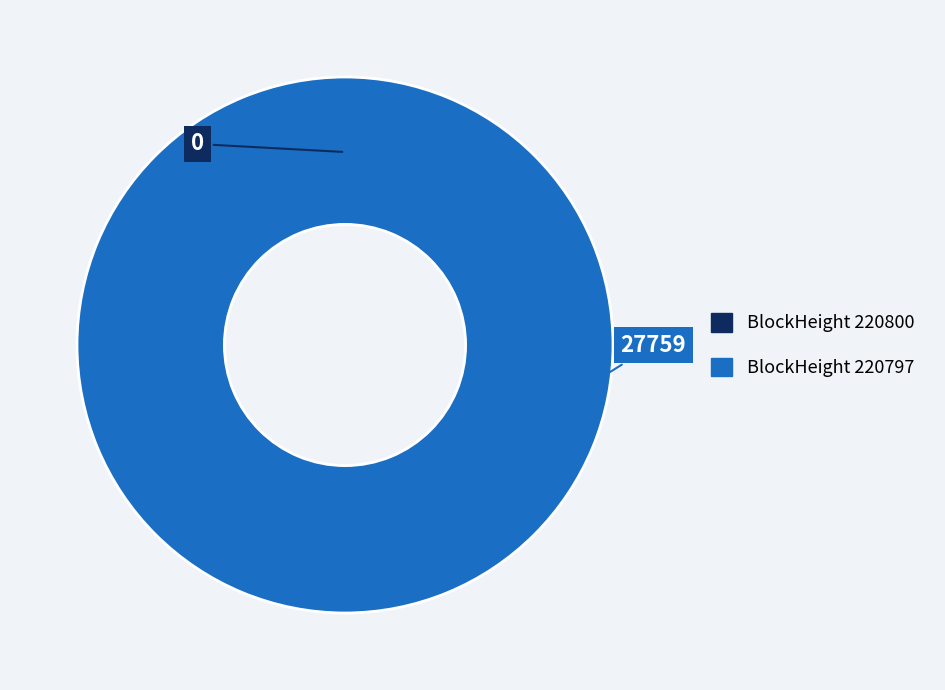

True or false: 220800 accounts for 1% of the total.

False